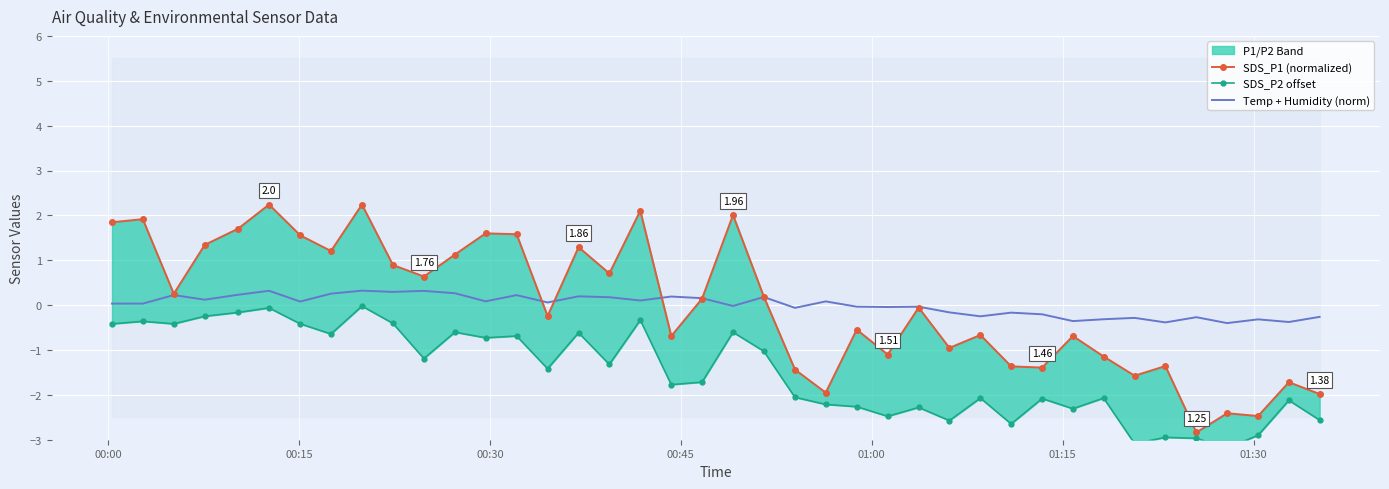

Which series has the largest total across all categories?

SDS_P1 (normalized)